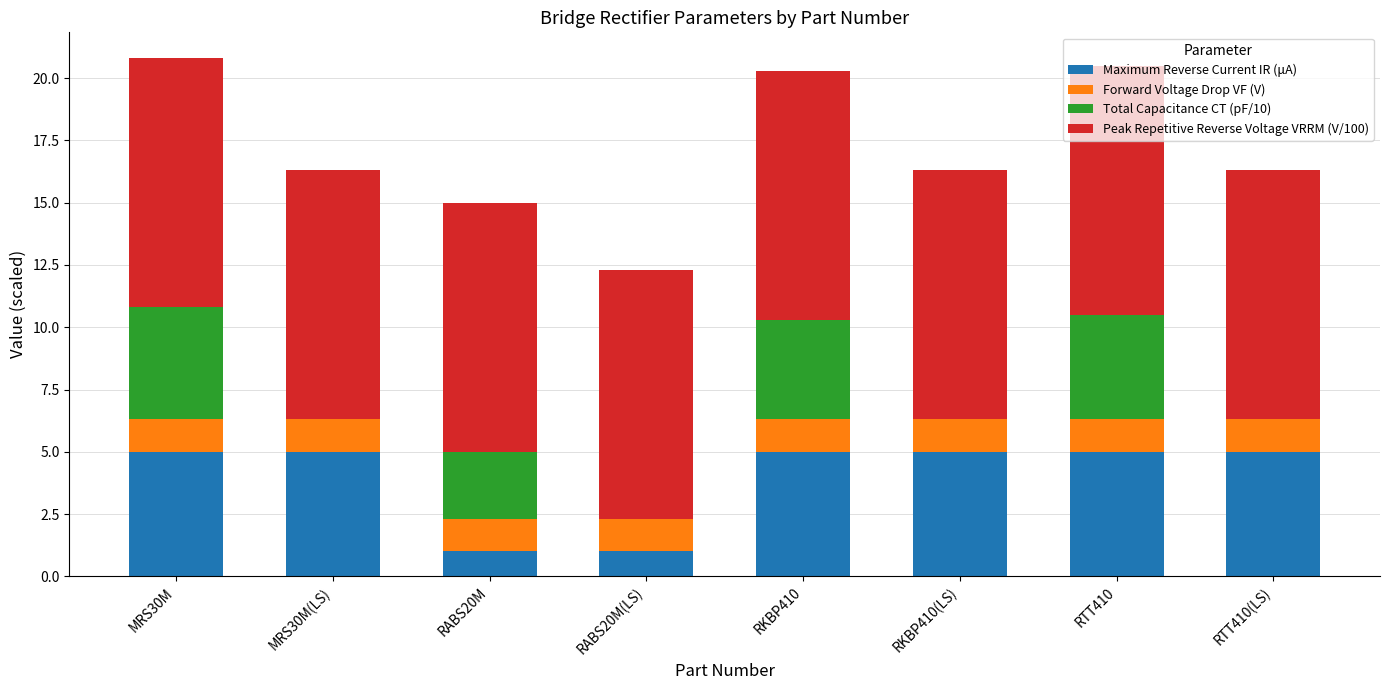

Are the bars grouped side by side (vs. stacked)?

No